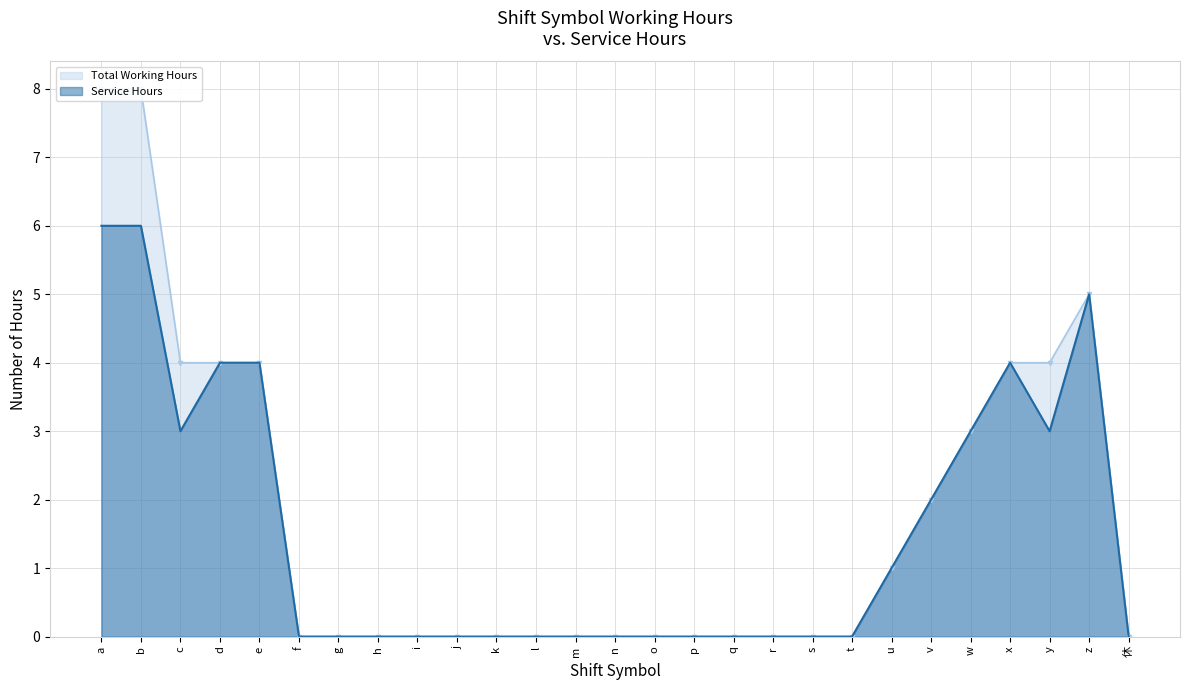

What is the maximum value for Total Working Hours?

8